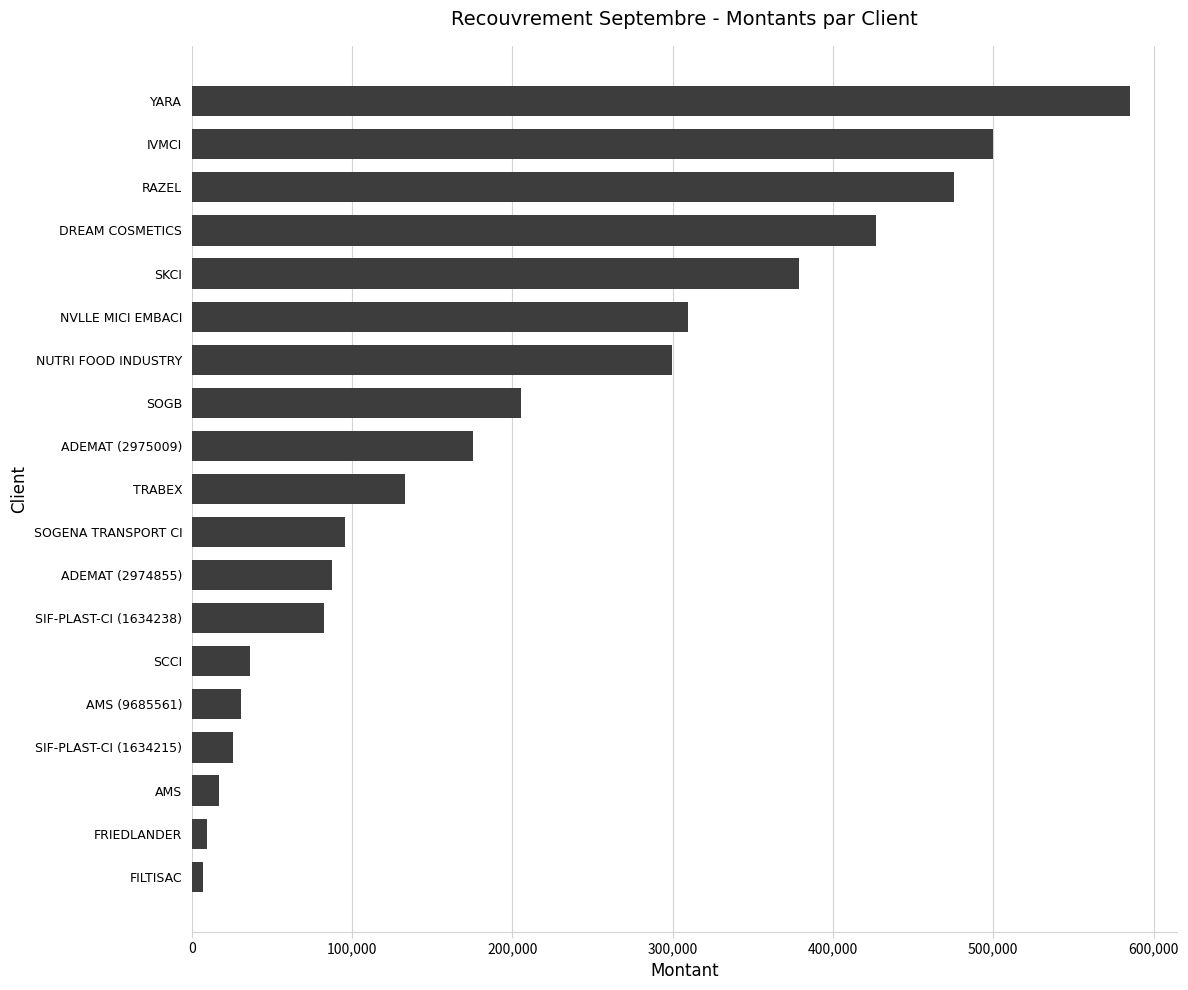

What is the difference between the second highest and second lowest values?

490420